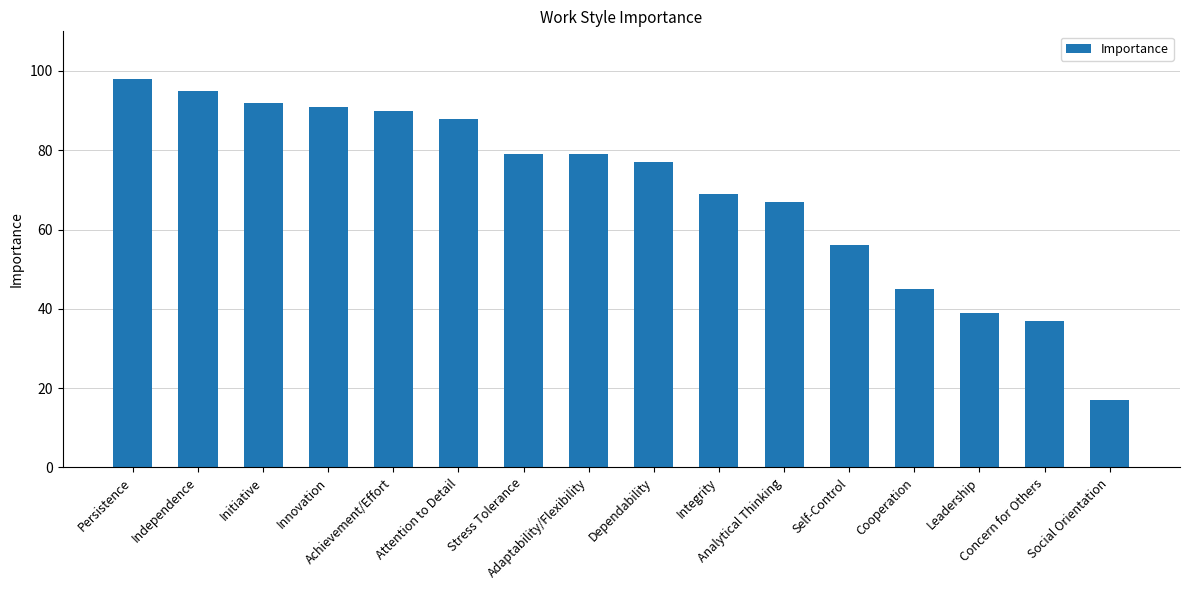

Count the number of categories in the chart.

16